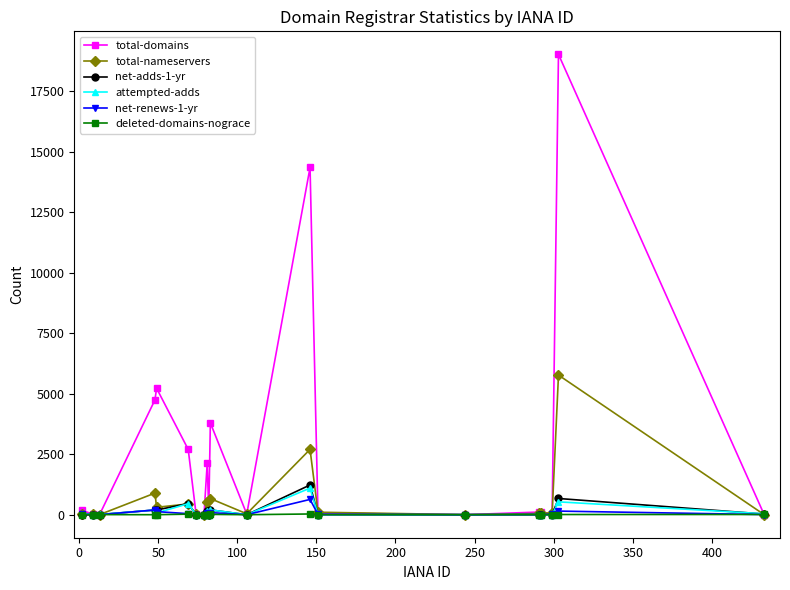

What are all the series names shown in the legend?

total-domains, total-nameservers, net-adds-1-yr, attempted-adds, net-renews-1-yr, deleted-domains-nograce